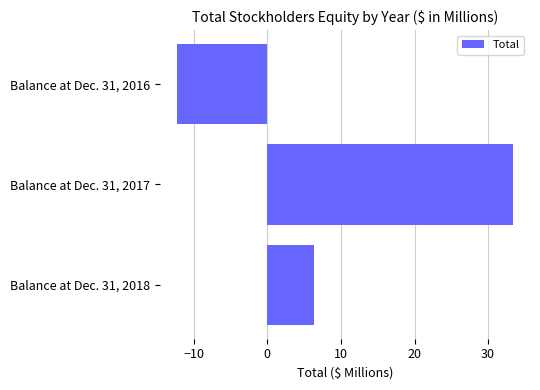

At which label is the value closest to 10?

Balance at Dec. 31, 2018